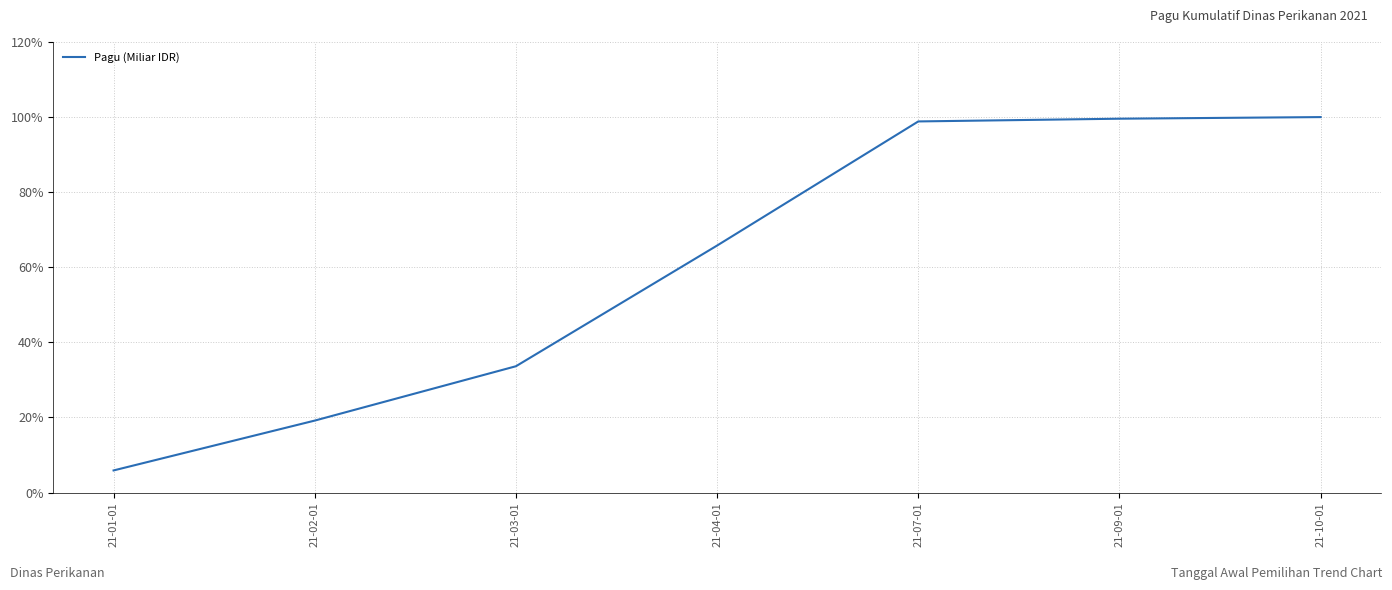

Does the chart have visible grid lines?

Yes